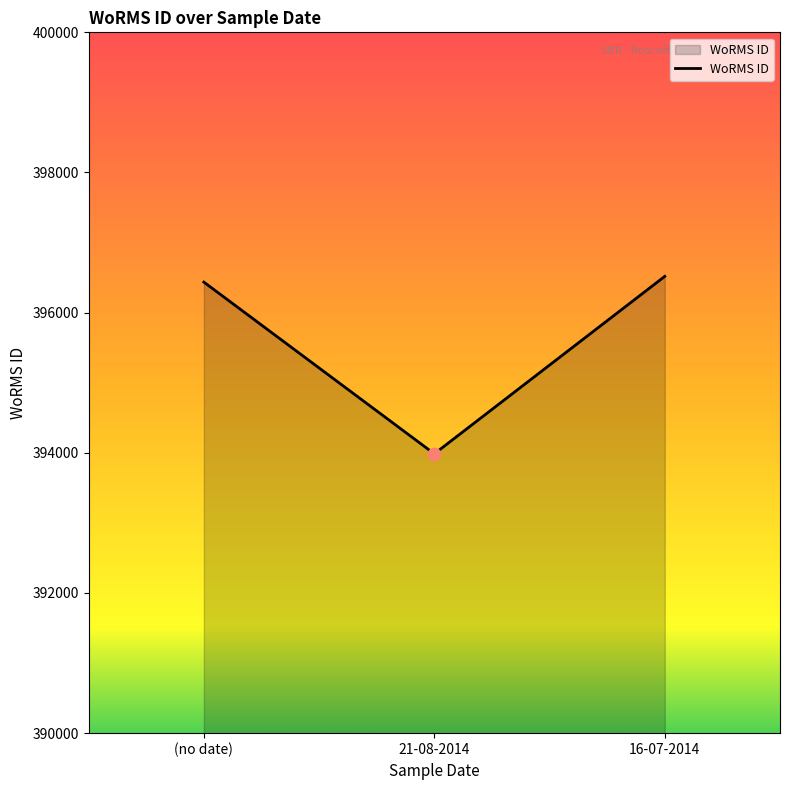

What is the change in value from (no date) to 16-07-2014?

+82